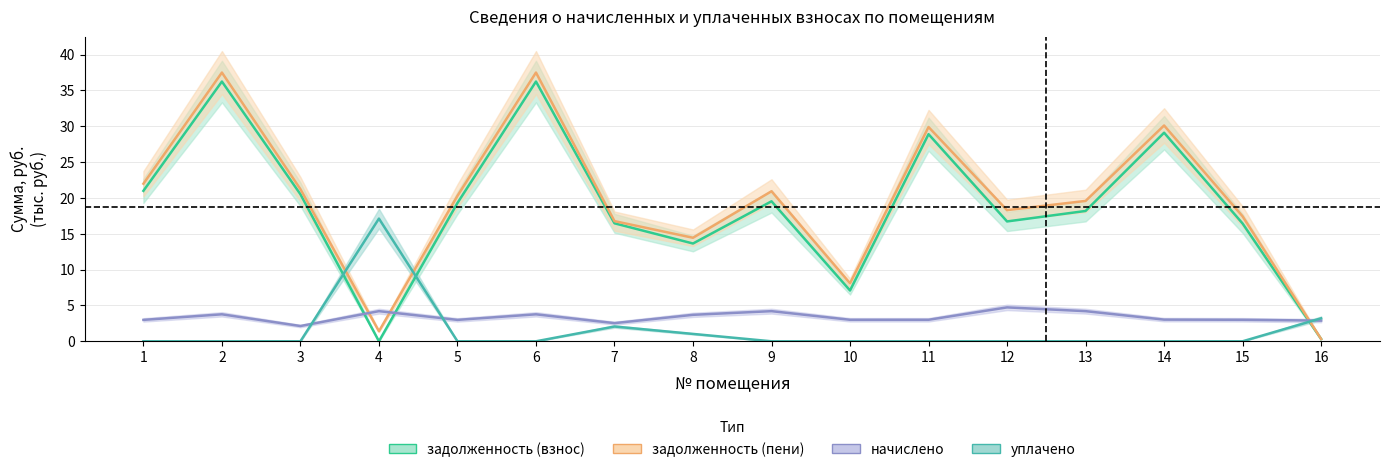

What is the value of the задолженность (взнос) point at the 9th from the left?

19.5